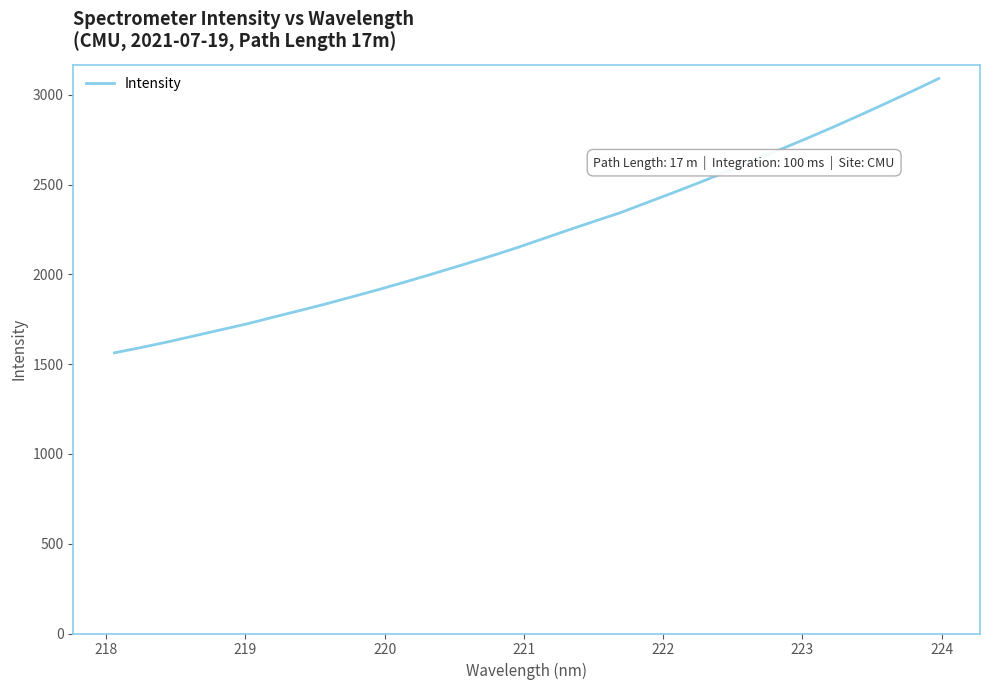

What is the smallest value displayed?

1563.5